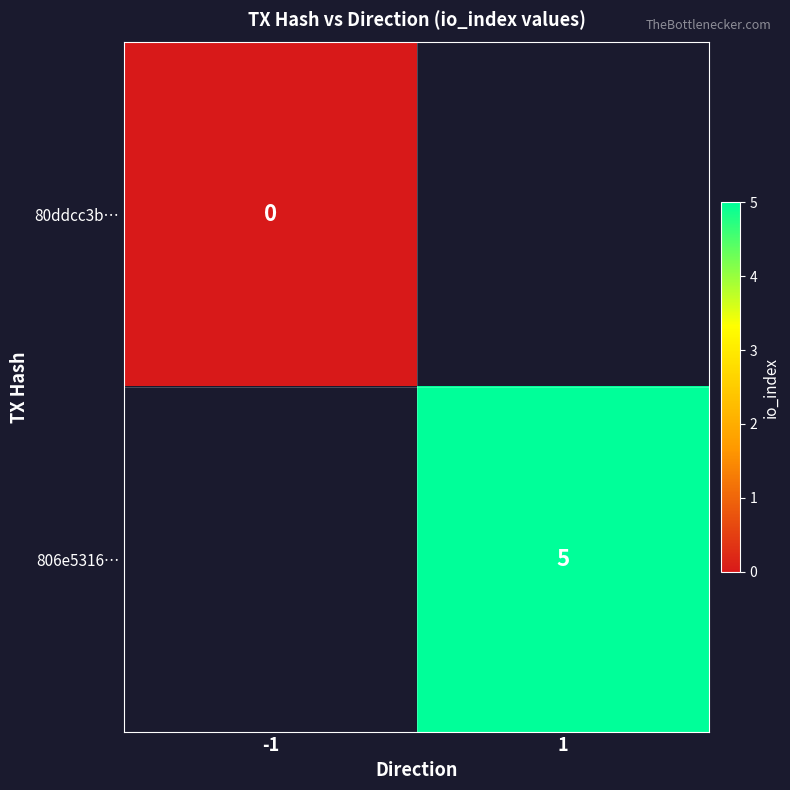

Is it true that 806e5316… equals 5 at 1?

True